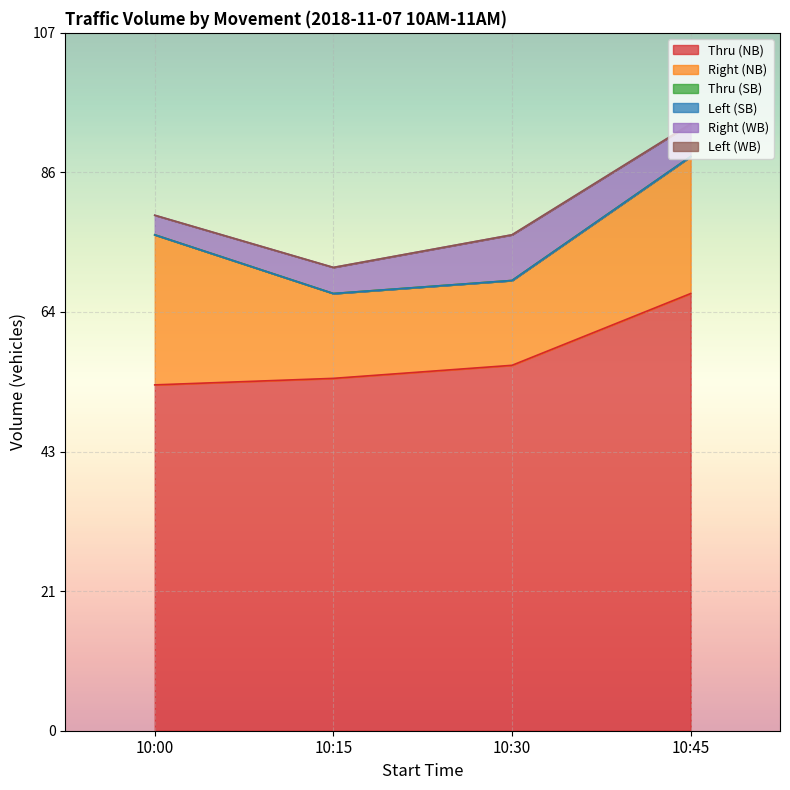

How many categories are shown in the chart?

4